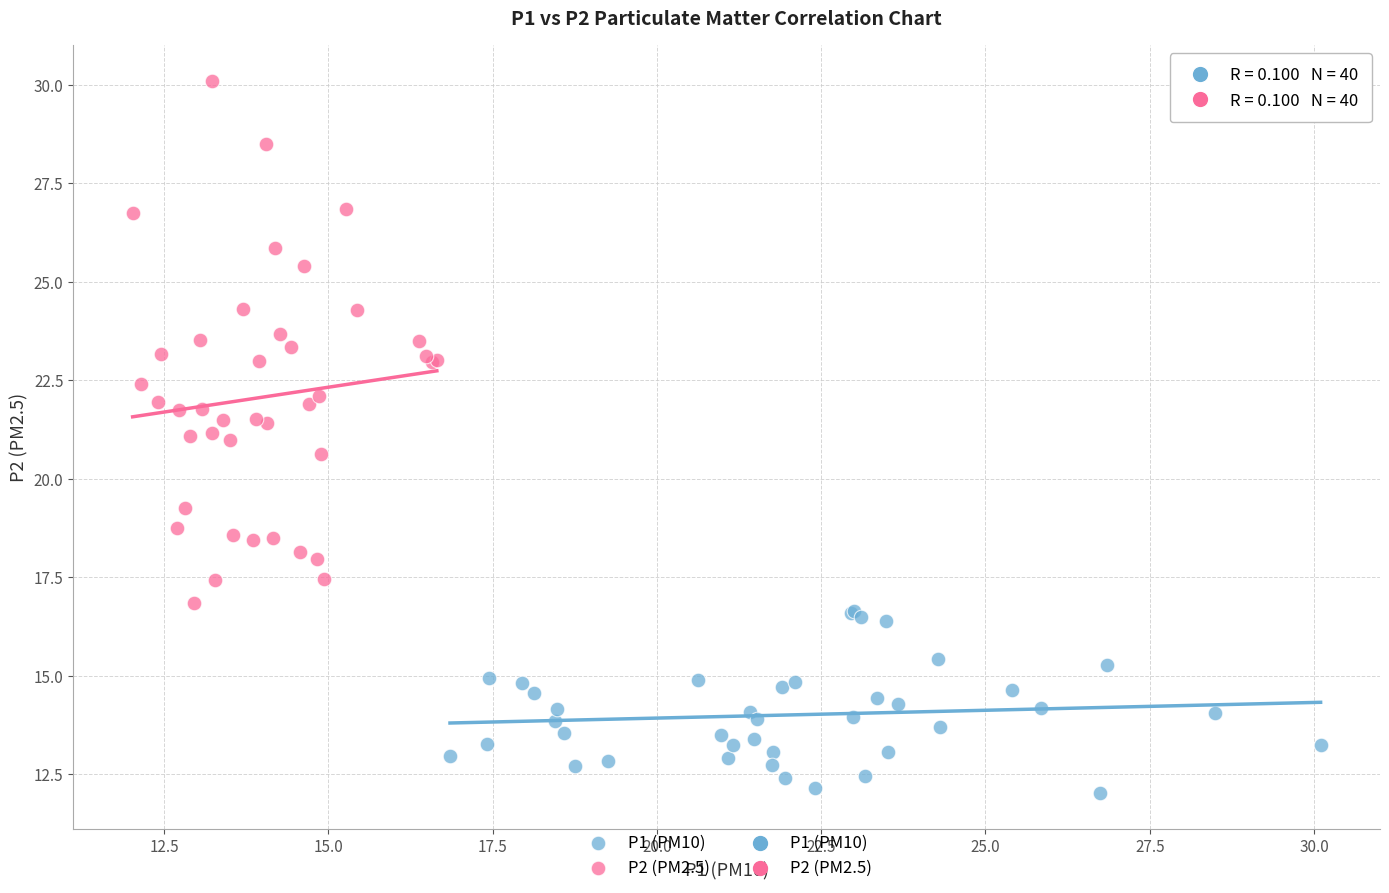

Which series reaches the minimum Y coordinate?

P1 (PM10)